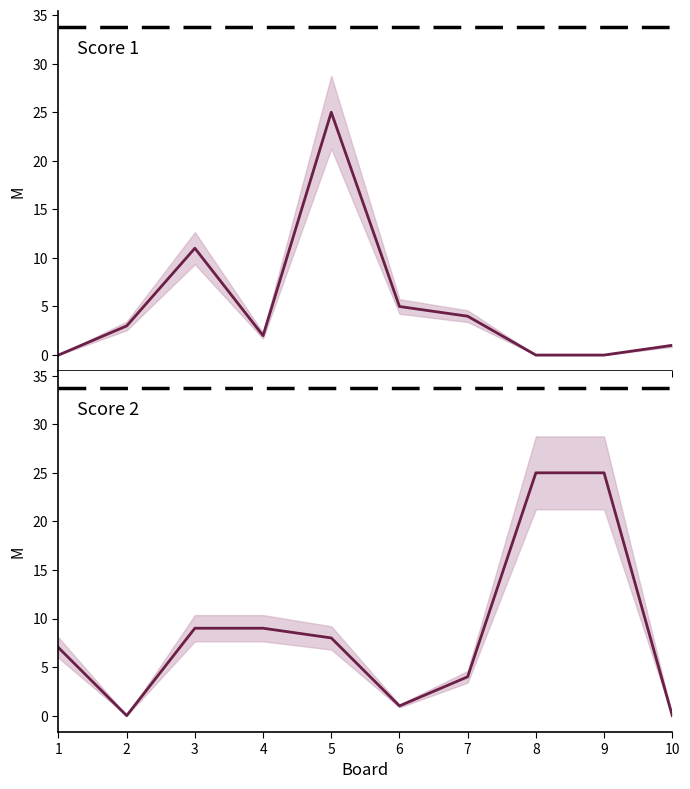

How many lines are shown in the chart?

2